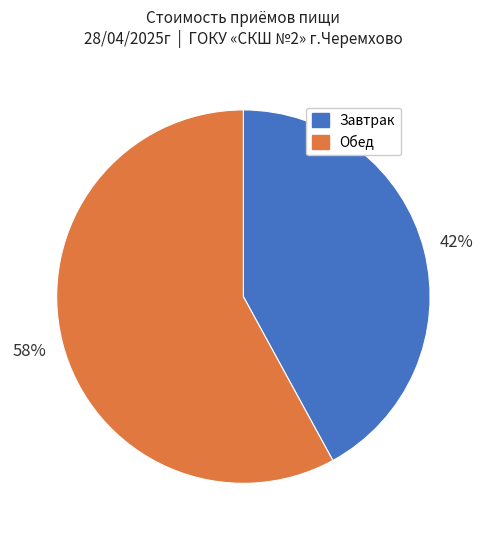

Does any single category account for the majority?

Yes